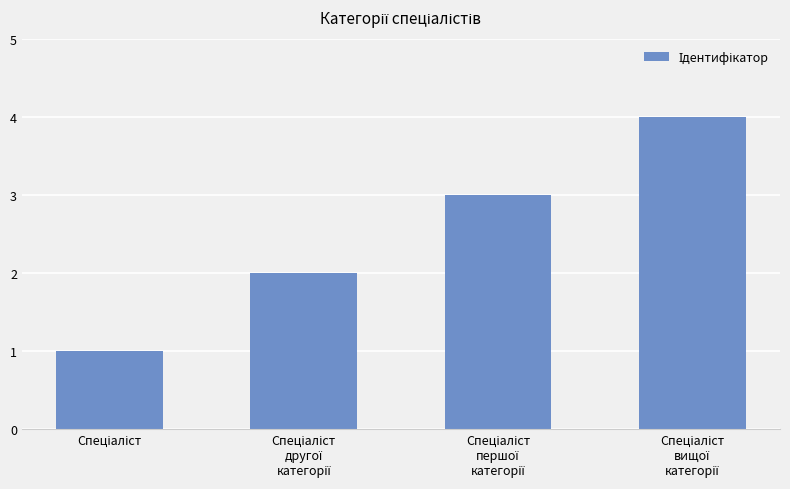

What is the maximum value shown in the chart?

4